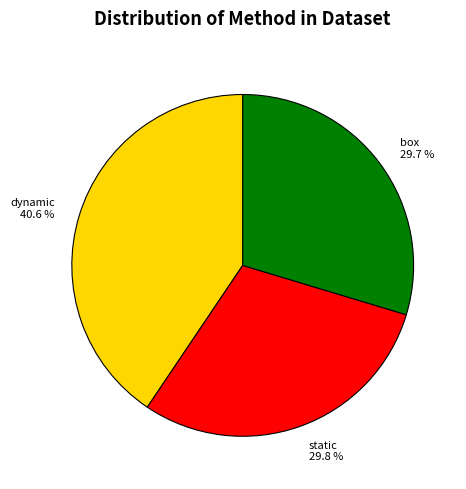

What is the largest slice in the pie chart?

dynamic 40.6 %